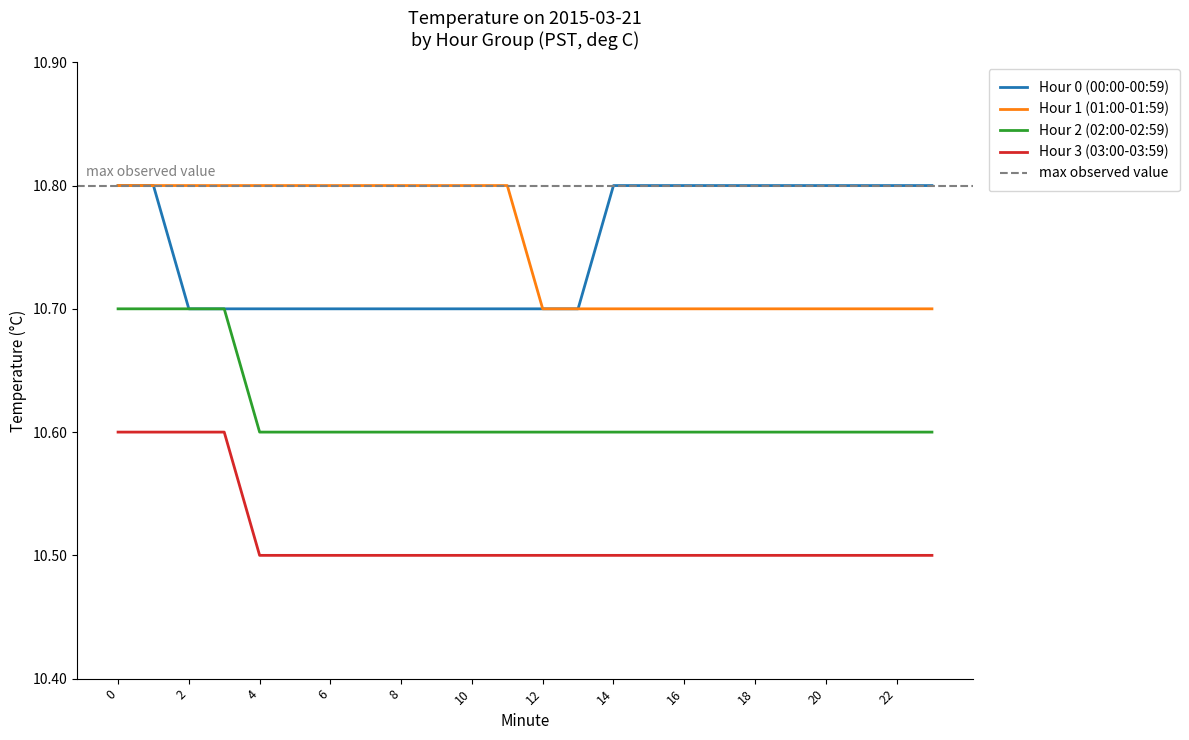

Which label corresponds to the smallest value in the chart?

4